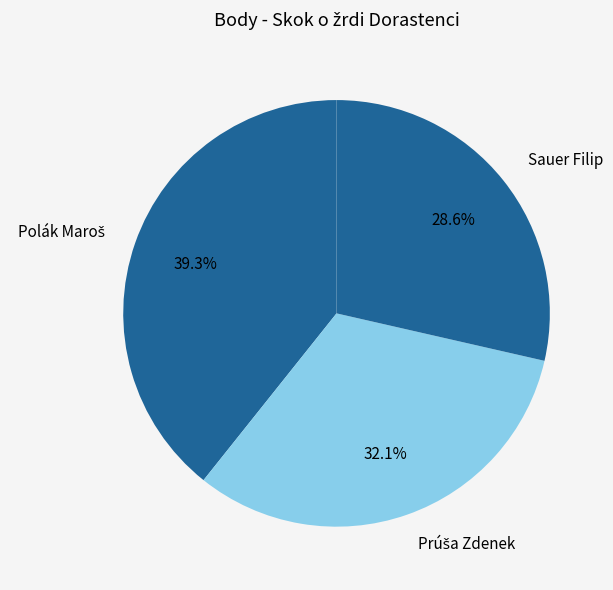

Is there any slice that represents more than half of the pie?

No